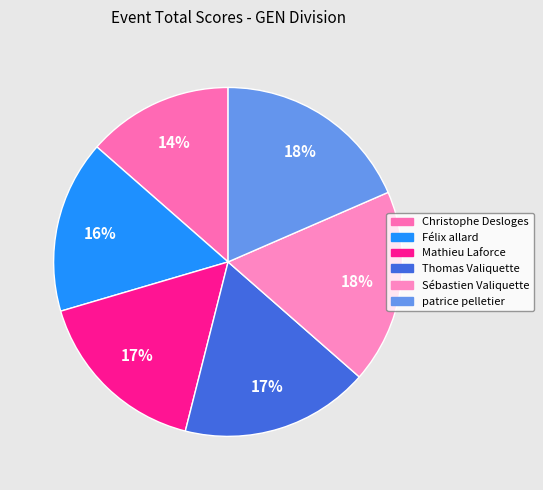

Count the number of slices in the pie.

6